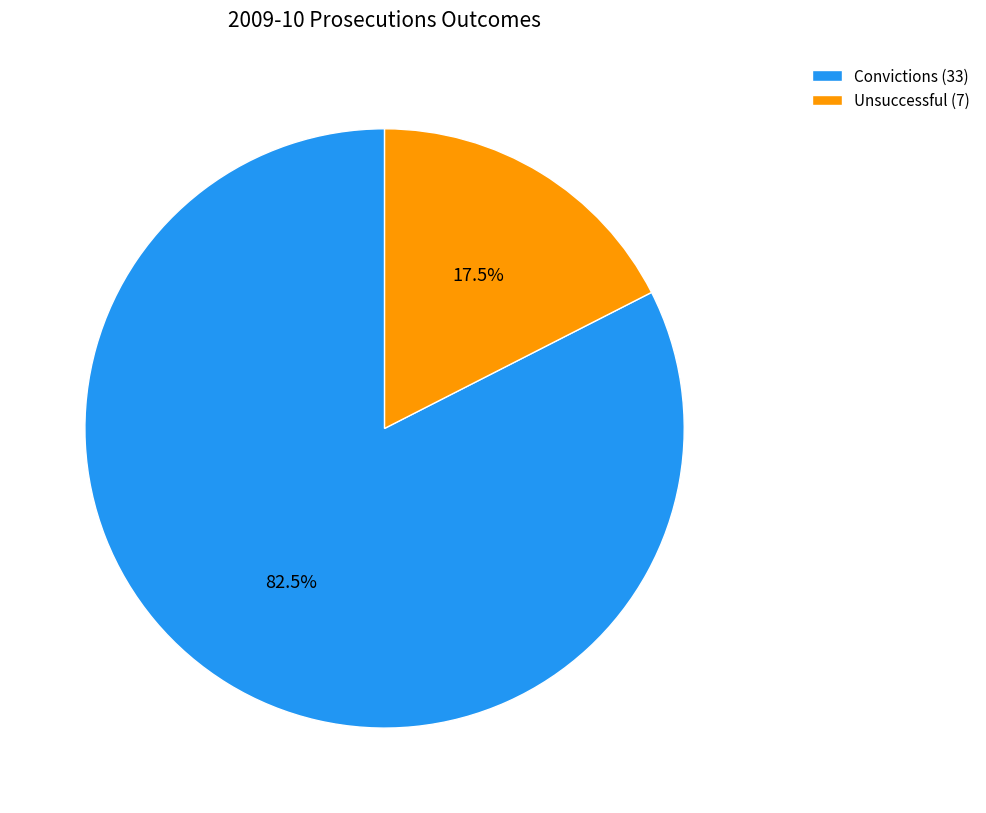

To the nearest percent, what is the average slice percentage?

50%